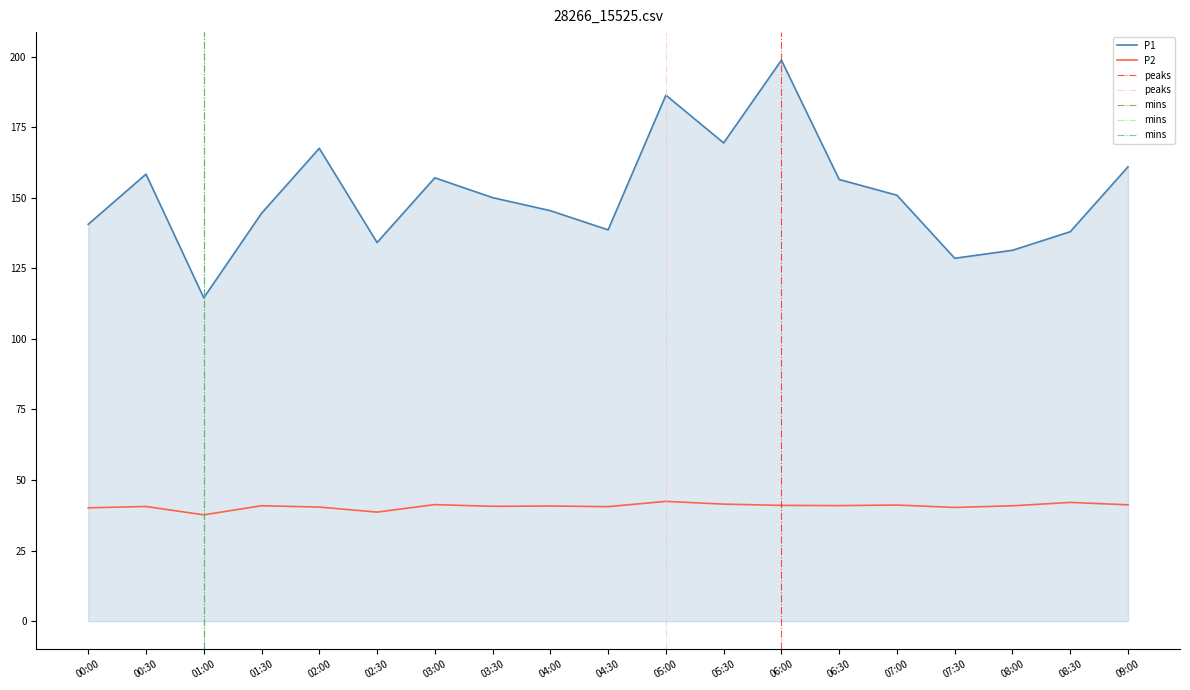

Where is the first local maximum for P2?

00:30